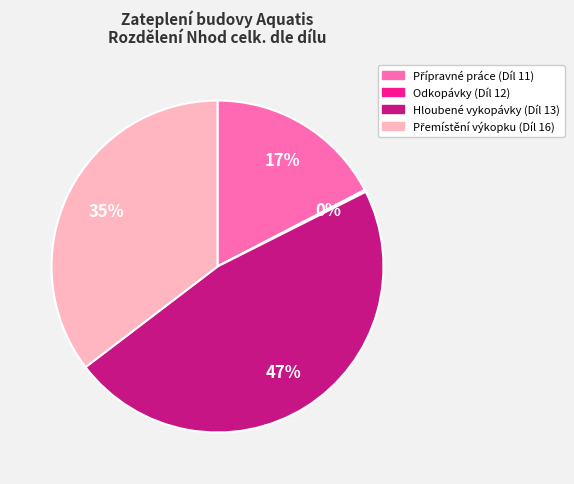

Does Hloubené vykopávky (Díl 13) represent more than half of the total?

No